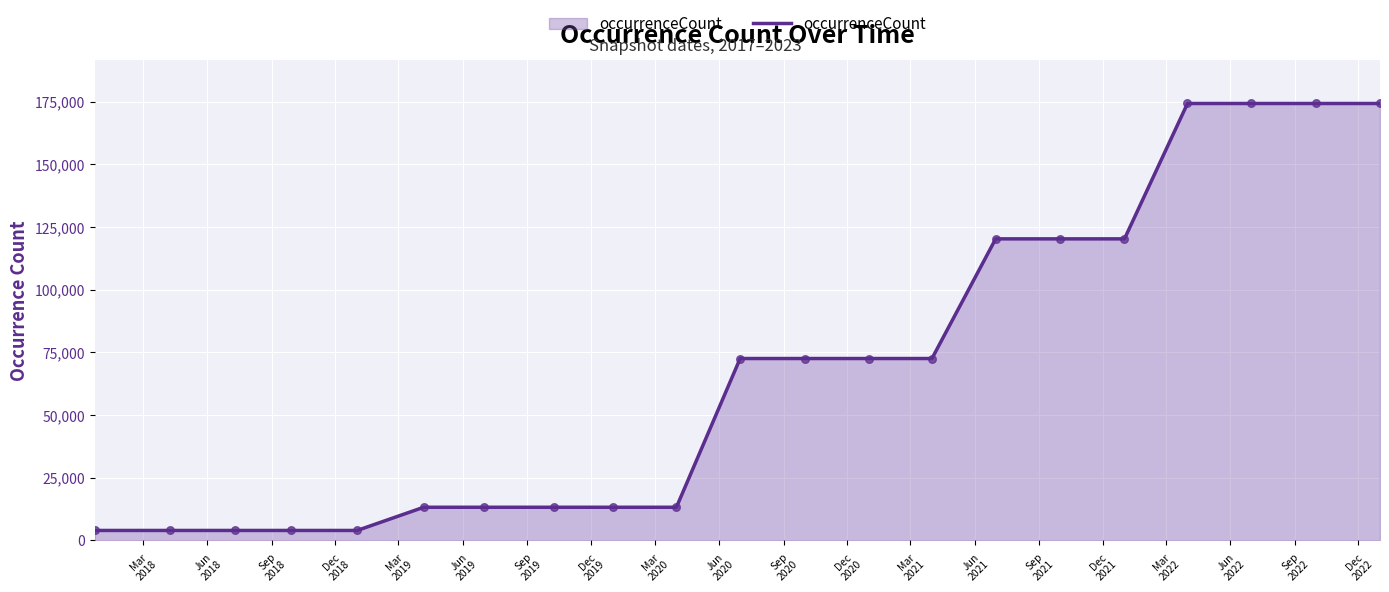

What is the maximum value shown in the chart?

174287